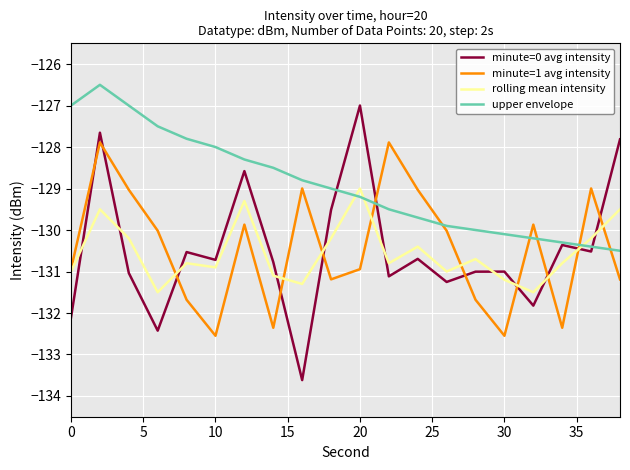

Reading left to right, what are all the values shown in this chart?

minute=0 avg intensity: -132.1	-127.7	-131.0	-132.4	-130.5	-130.7	-128.6	-130.8	-133.6	-129.5	-127.0	-131.1	-130.7	-131.3	-131.0	-131.0	-131.8	-130.4	-130.5	-127.8
minute=1 avg intensity: -130.9	-127.9	-129.0	-130.0	-131.7	-132.5	-129.9	-132.4	-129.0	-131.2	-130.9	-127.9	-129.0	-130.0	-131.7	-132.5	-129.9	-132.4	-129.0	-131.2
rolling mean intensity: -131.0	-129.5	-130.2	-131.5	-130.8	-130.9	-129.3	-131.1	-131.3	-130.2	-129.0	-130.8	-130.4	-131.0	-130.7	-131.2	-131.5	-130.8	-130.2	-129.5
upper envelope: -127.0	-126.5	-127.0	-127.5	-127.8	-128.0	-128.3	-128.5	-128.8	-129.0	-129.2	-129.5	-129.7	-129.9	-130.0	-130.1	-130.2	-130.3	-130.4	-130.5